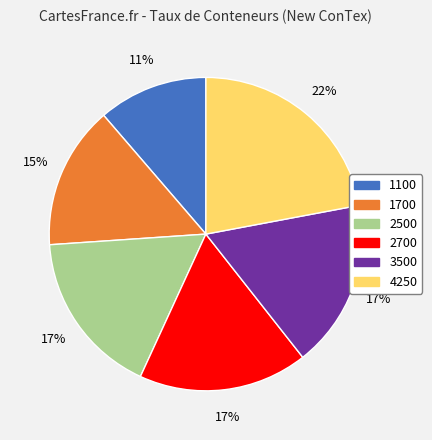

Which category has the biggest portion of the pie?

4250